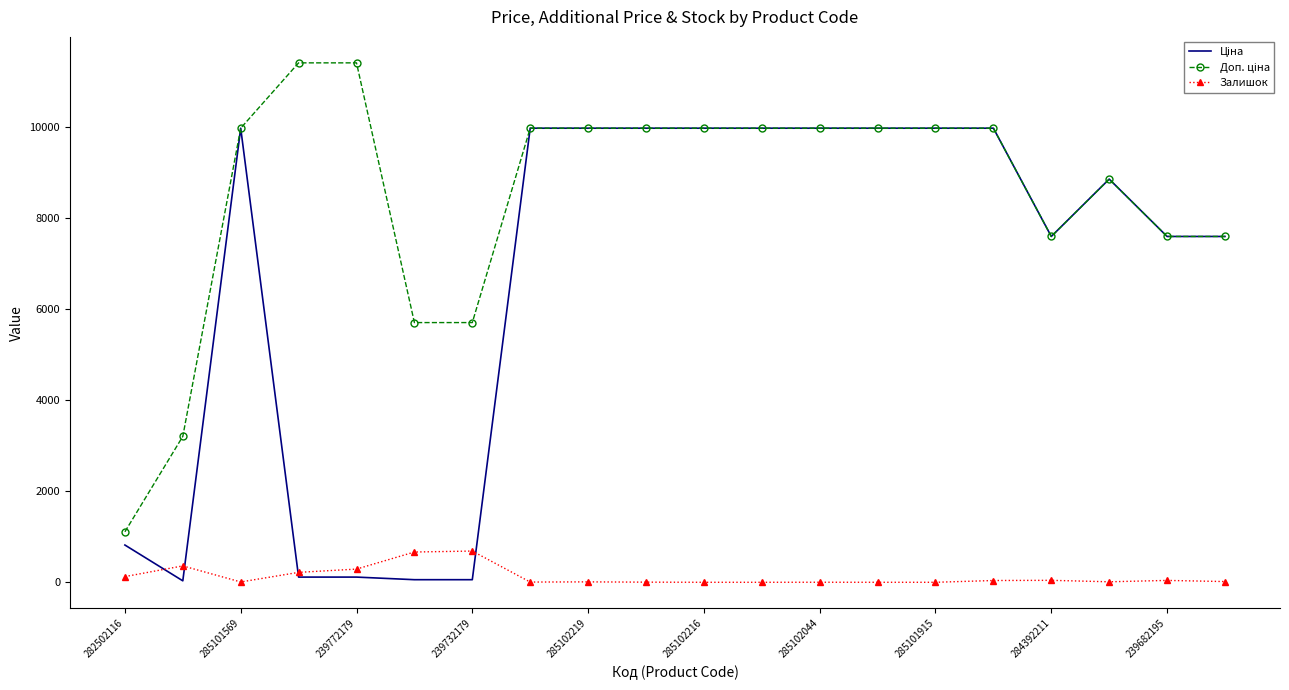

What is the maximum value for Залишок?

686.0